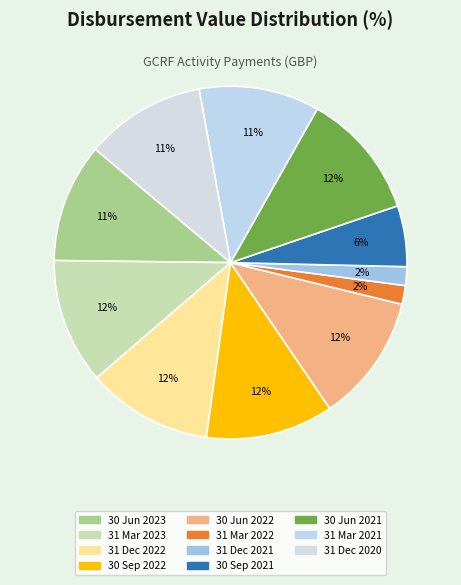

What percentage is NOT represented by 30 Jun 2023?

89.1%